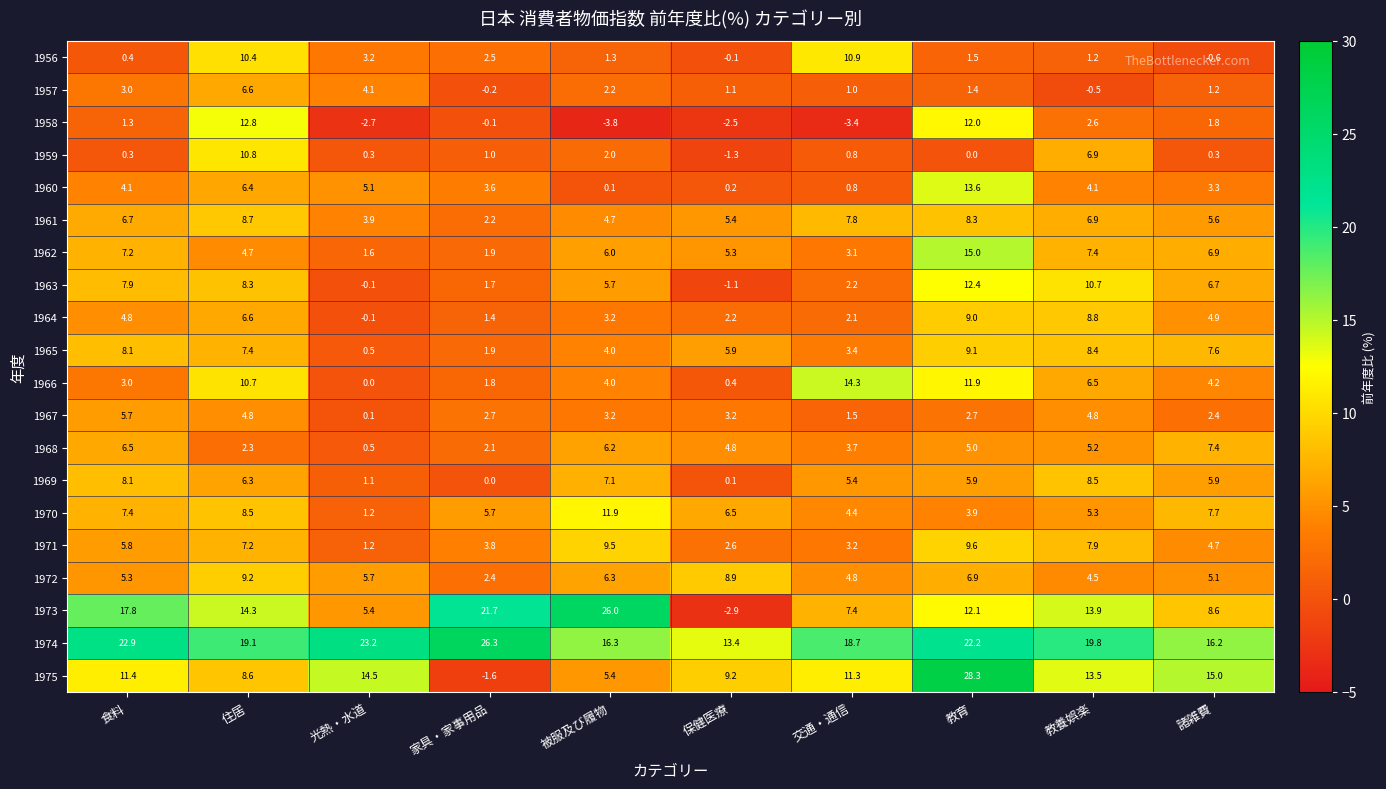

How many series are shown in this chart?

20